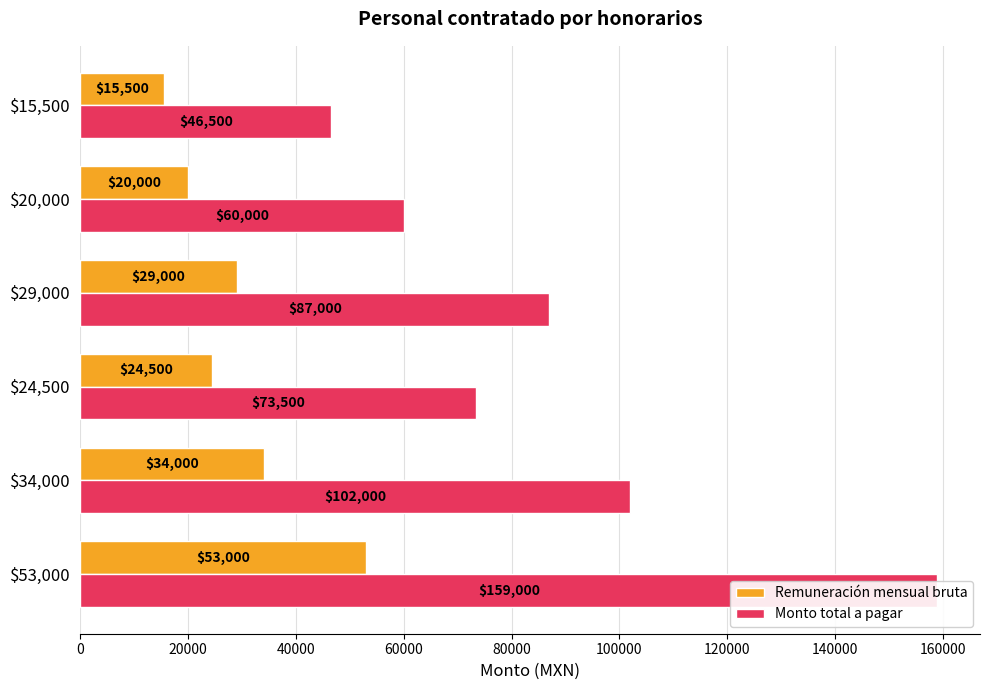

How many values in the Monto total a pagar series are below 87000?

3